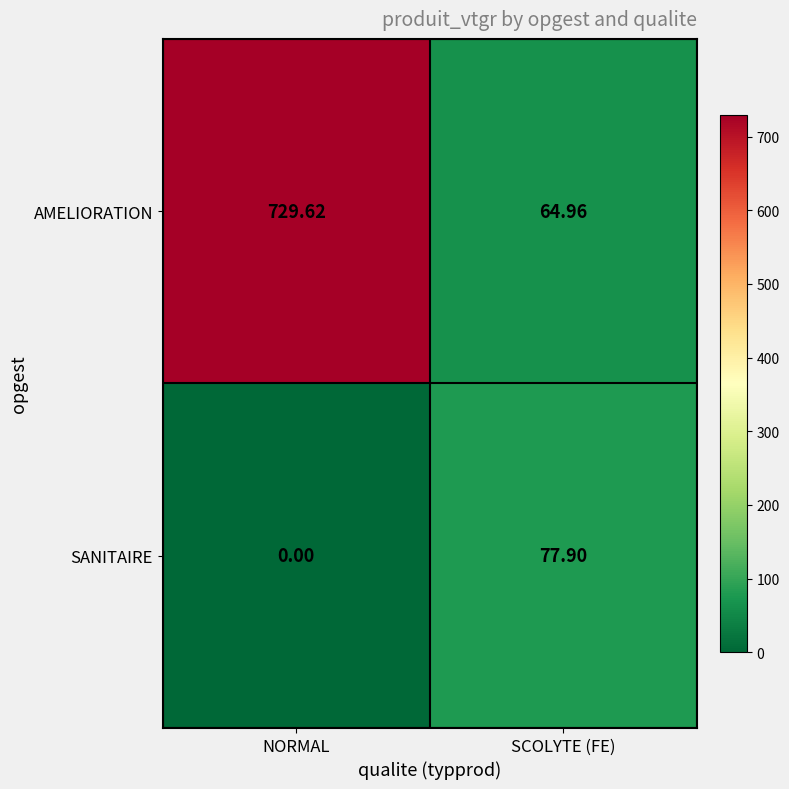

List the labels in order of AMELIORATION value, largest first.

NORMAL, SCOLYTE (FE)